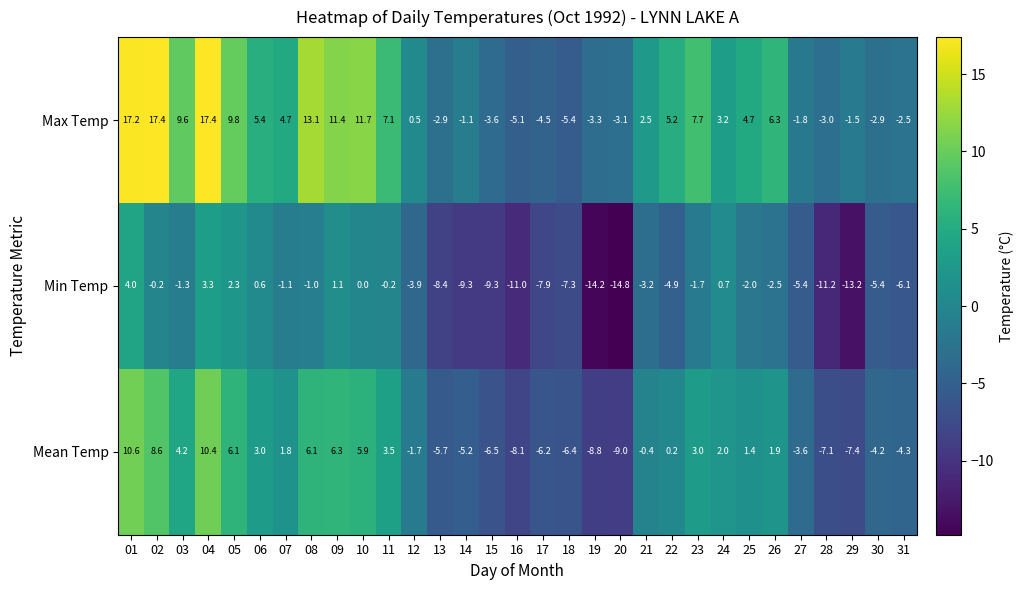

At 21, list the series in order from smallest to largest.

Min Temp, Mean Temp, Max Temp